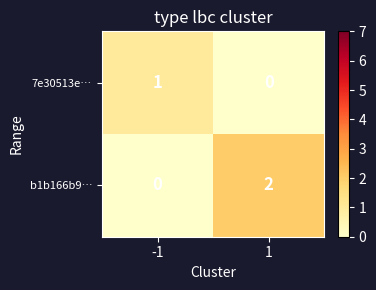

Is it true that b1b166b9… equals -1 at -1?

False